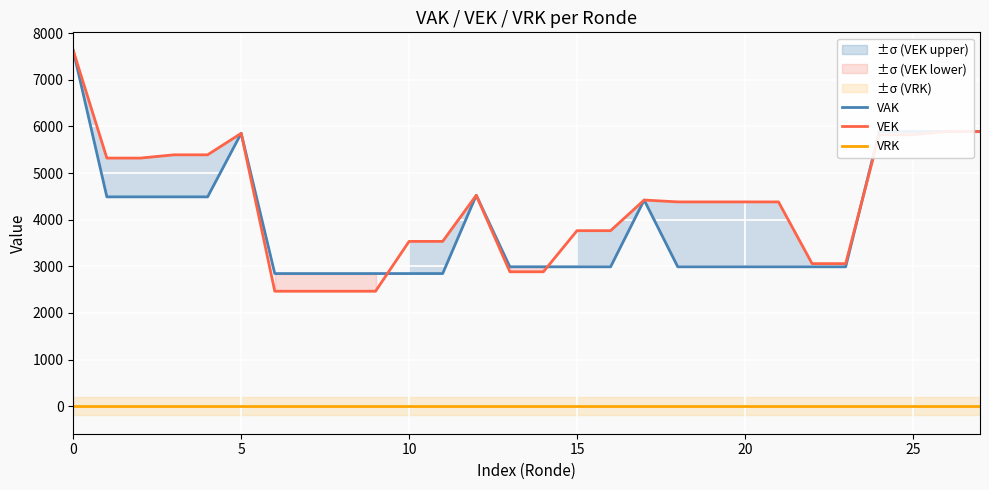

What is the value of the VAK point at the 3rd from the left?

4489